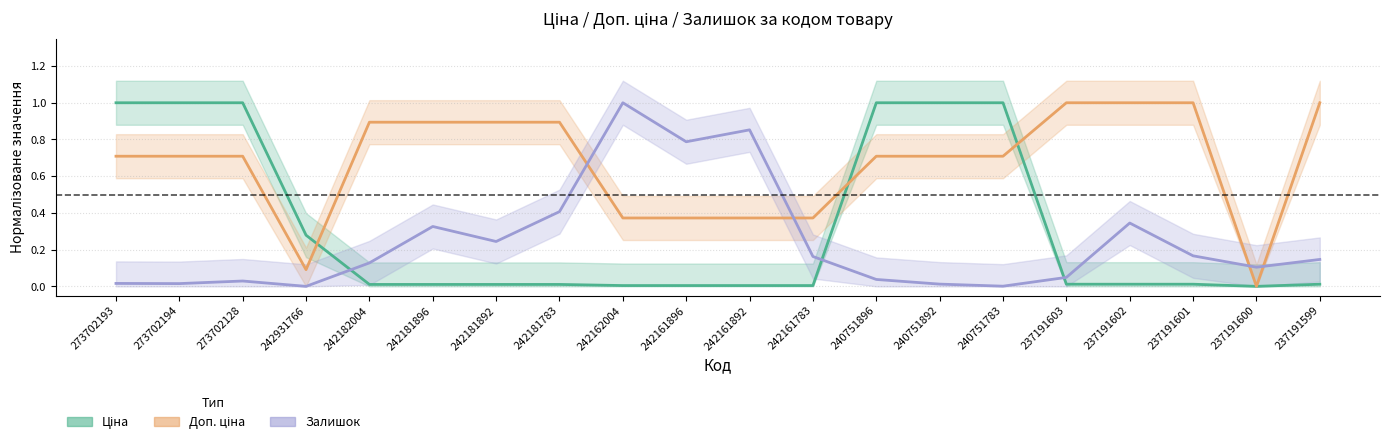

Rank the series by their maximum value, from highest to lowest.

Ціна, Доп. ціна, Залишок